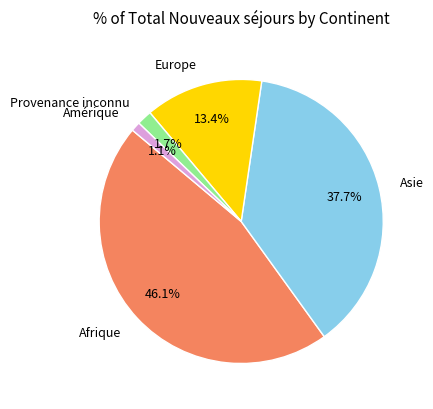

Which slice is the smallest?

Amérique